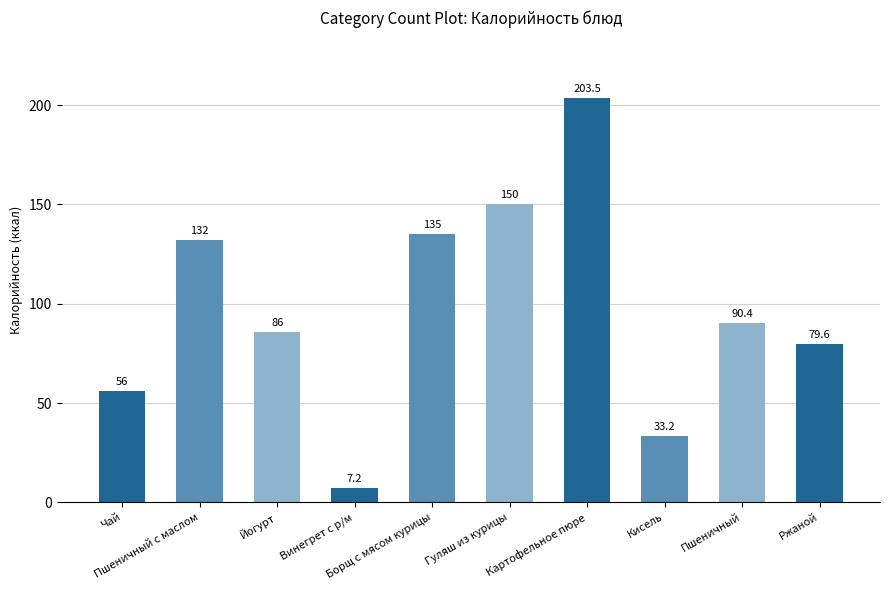

How many bars are there in total?

10